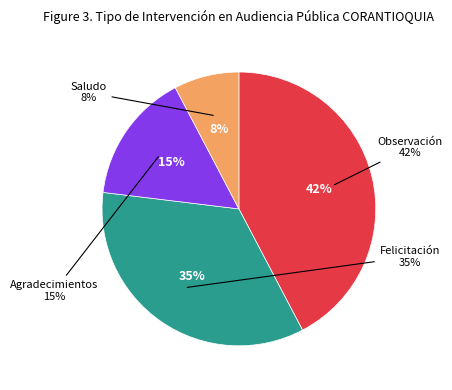

Approximately how many times larger is the value at Observación compared to Saludo?

5.5